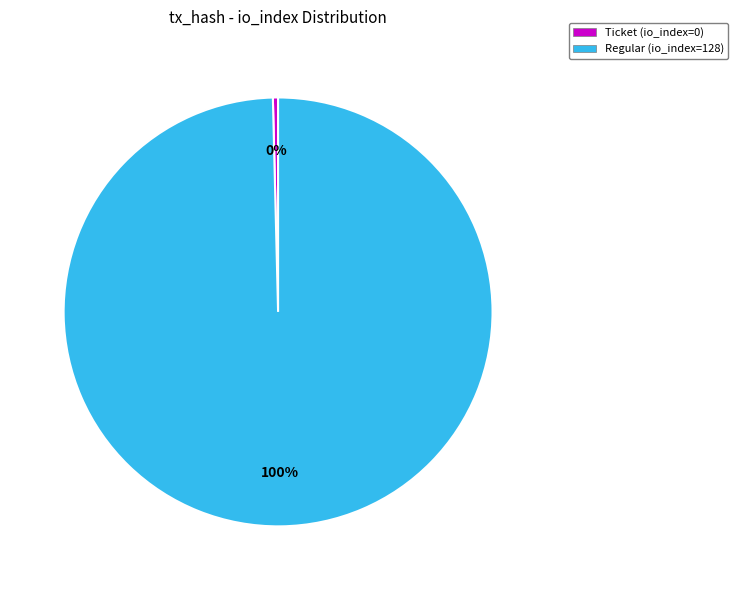

Which has a higher value, Ticket (io_index=0) or Regular (io_index=128)?

Regular (io_index=128)